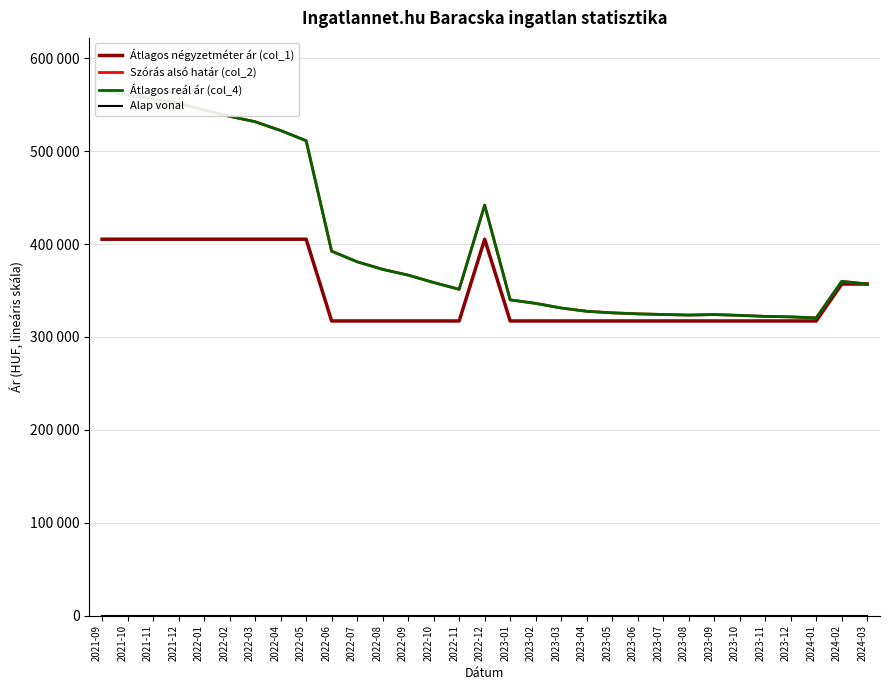

Reading left to right, list all the values displayed in this chart.

Átlagos négyzetméter ár (col_1): 405294	405294	405294	405294	405294	405294	405294	405294	405294	317269	317269	317269	317269	317269	317269	405294	317269	317269	317269	317269	317269	317269	317269	317269	317269	317269	317269	317269	317269	357028	357028
Szórás alsó határ (col_2): 565531	560509	556329	551716	544395	537619	531812	522333	511374	392403	380999	372817	366646	358662	351339	441967	339995	336199	331229	327681	326018	324919	324262	323609	324153	323283	322202	321664	320541	359932	357028
Átlagos reál ár (col_4): 565531	560509	556329	551716	544395	537619	531812	522333	511374	392403	380999	372817	366646	358662	351339	441967	339995	336199	331229	327681	326018	324919	324262	323609	324153	323283	322202	321664	320541	359932	357028
Alap vonal: 0	0	0	0	0	0	0	0	0	0	0	0	0	0	0	0	0	0	0	0	0	0	0	0	0	0	0	0	0	0	0